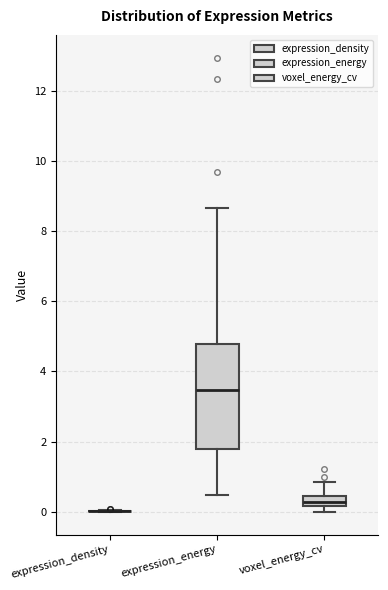

Which box is the tallest, from its lower edge to its upper edge?

expression_energy